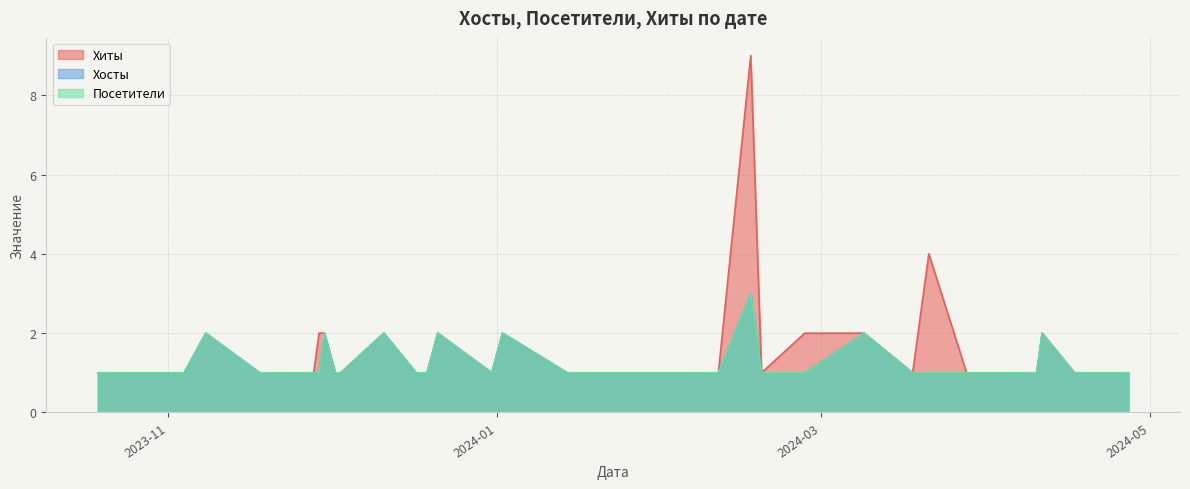

Rank the series at 22 from lowest to highest value.

Хиты, Хосты, Посетители